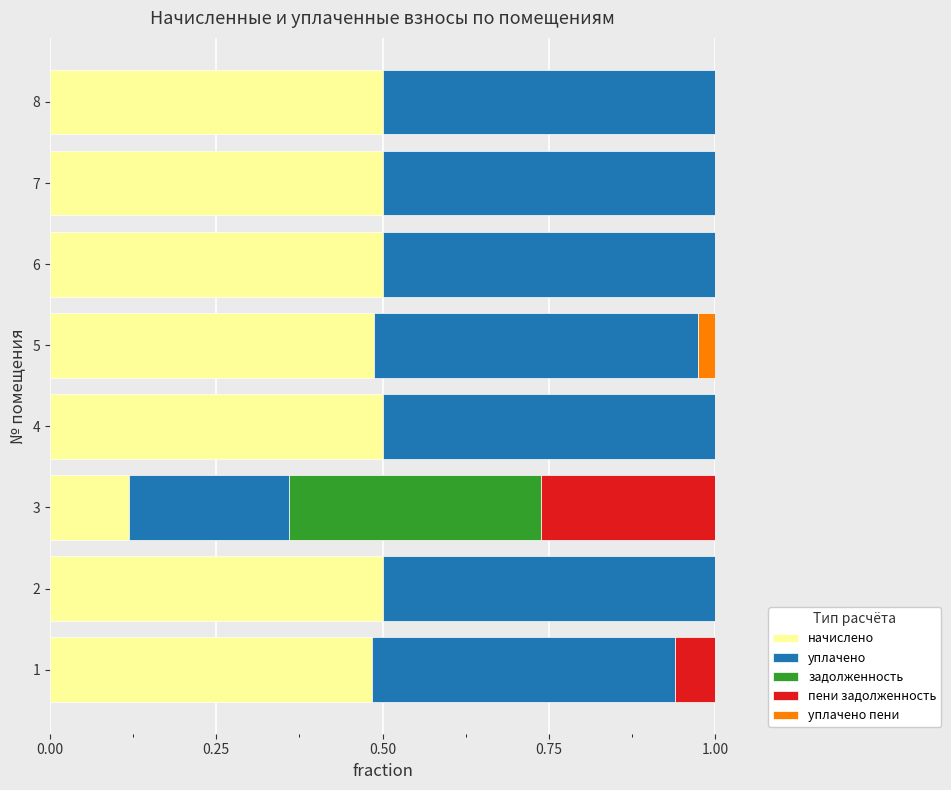

What is the total value across all series at 2?

1.0